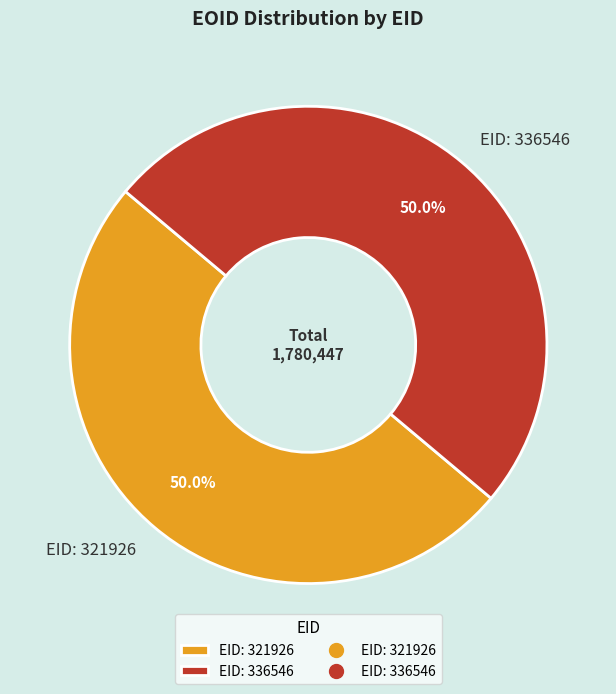

Approximately how many times larger is the value at EID: 336546 compared to EID: 321926?

1.0